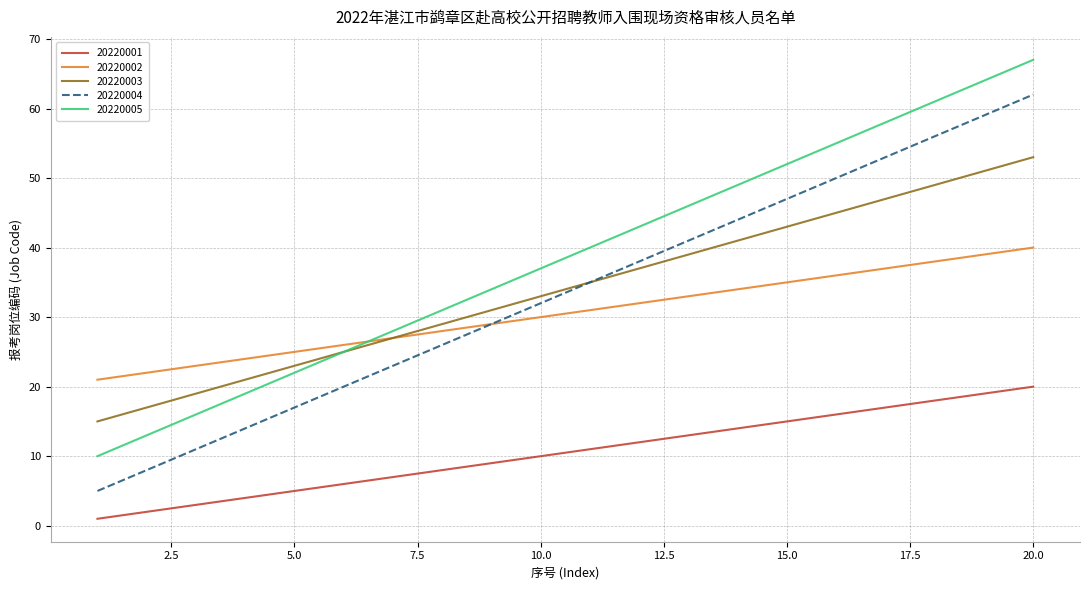

What is the maximum value for 20220004?

62